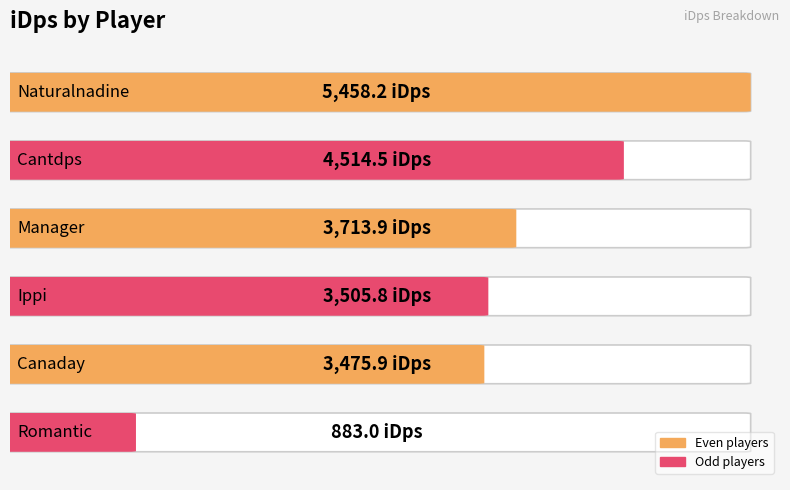

How many bars are there in total?

6